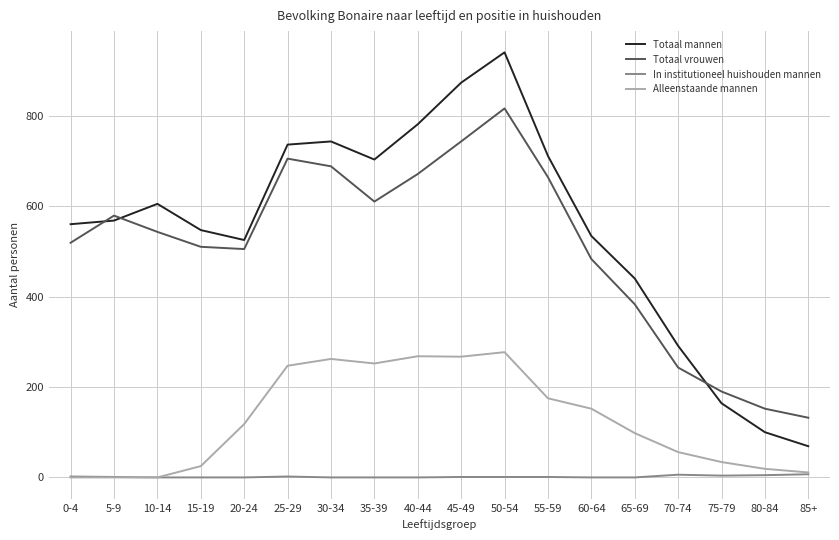

What is the highest value of the Totaal vrouwen series?

816